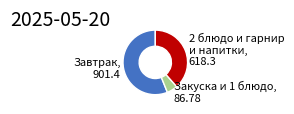

Is it true that 2 блюдо и гарнир и напитки, 618.3 is 38% of the pie?

True